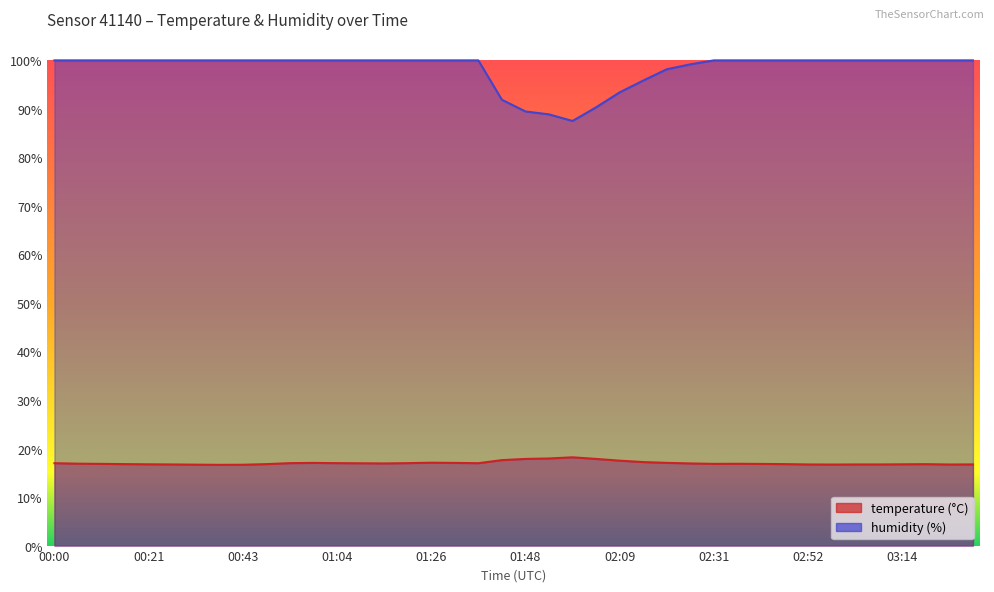

What is the label of the 37th point from the left?

03:14